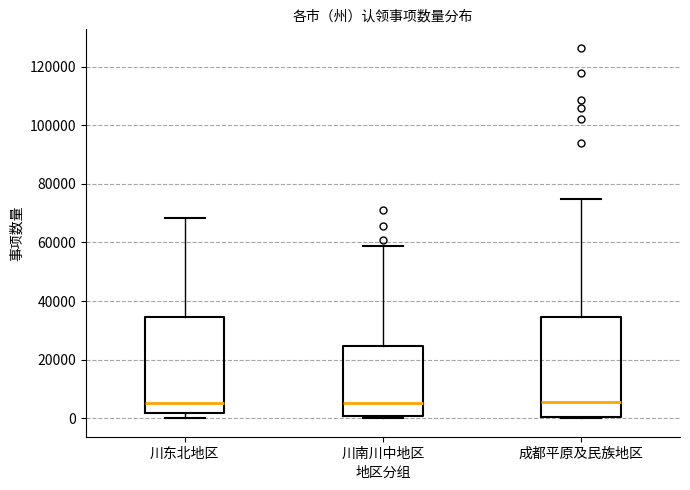

Reading left to right, read every box against the y-axis: the position of its median line, the range the box covers, and the ends of its whiskers. The values are not printed on the chart, so give them approximately, as read against the axis.

川东北地区: median 6000, box 2000 to 34000, whiskers 0 to 68000
川南川中地区: median 6000, box 0 to 24000, whiskers 0 (just below the box's lower edge) to 58000
成都平原及民族地区: median 6000, box 0 to 34000, whiskers 0 to 74000